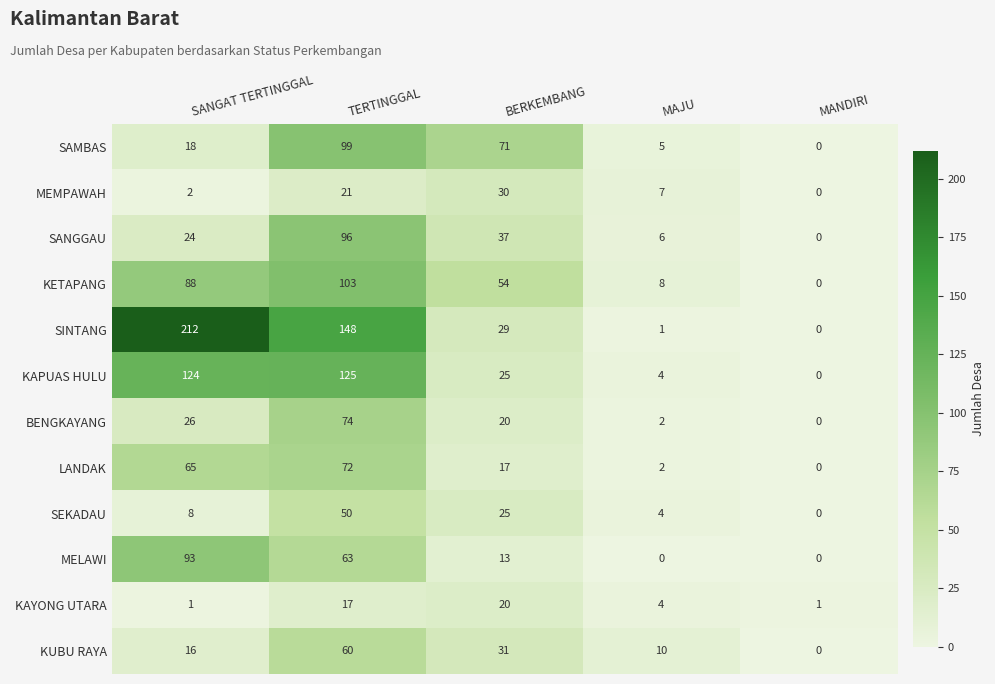

What is the sum of all SINTANG values?

390